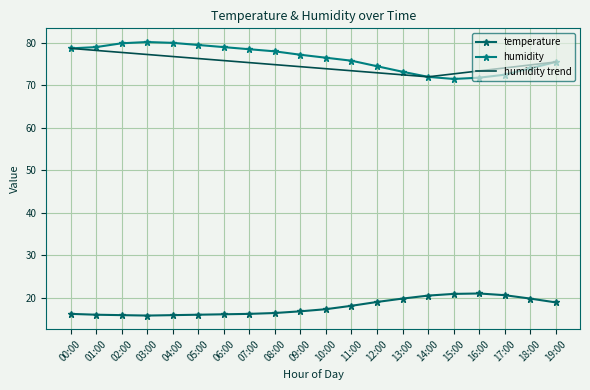

True or false: temperature has a value of 13.6 at 16:00.

False